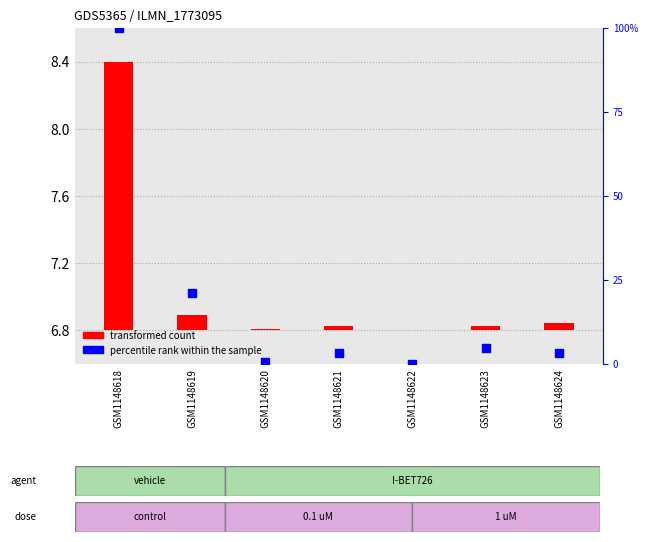

What is the change in value from GSM1148618 to GSM1148622?

-99.9